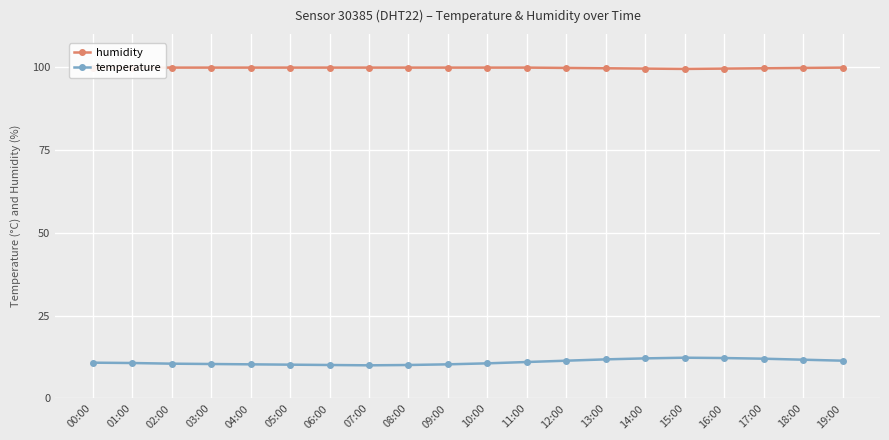

Rank the series by their average value, from highest to lowest.

humidity, temperature